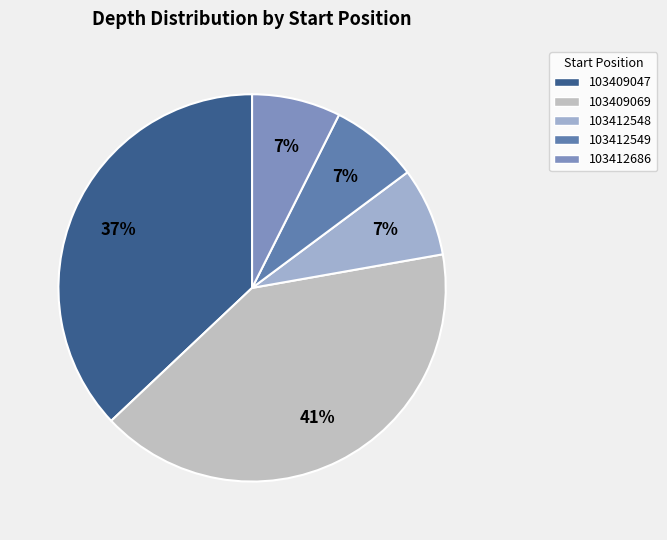

Do 103412686 and 103412548 together represent more than half of the pie?

No